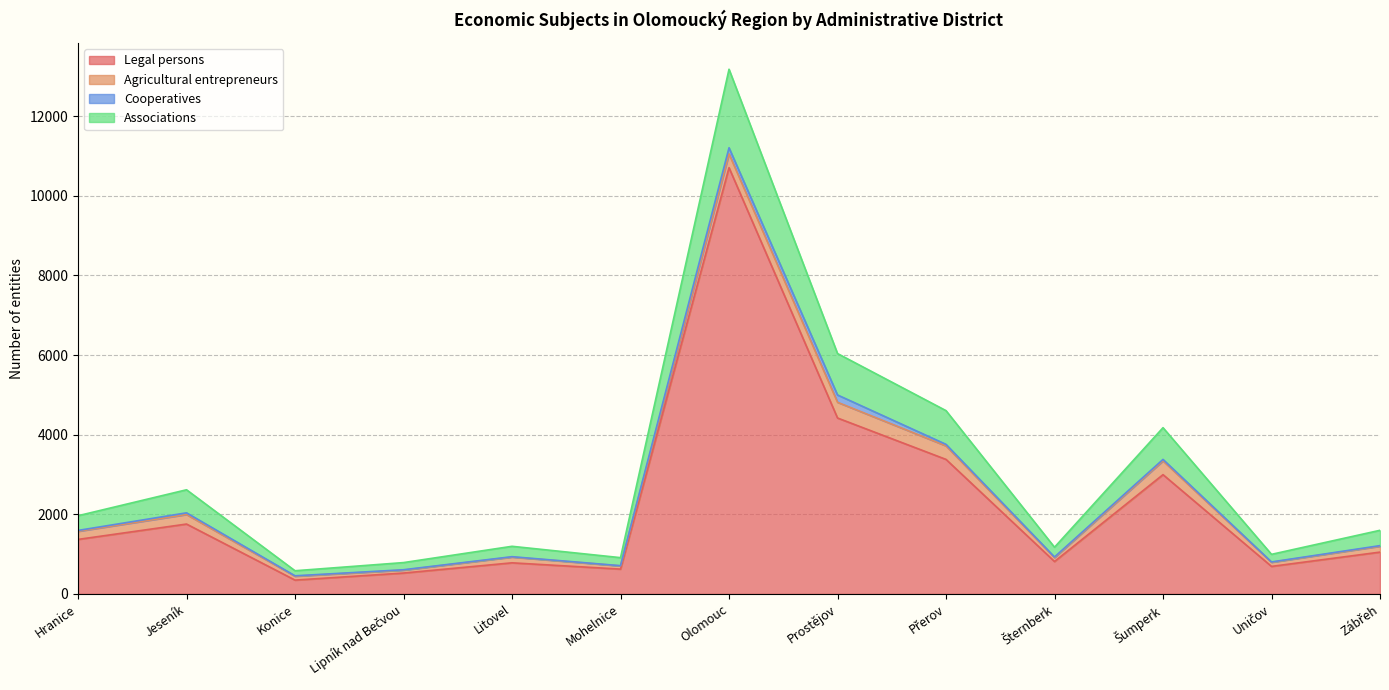

True or false: Associations and Legal persons cross at least once.

False